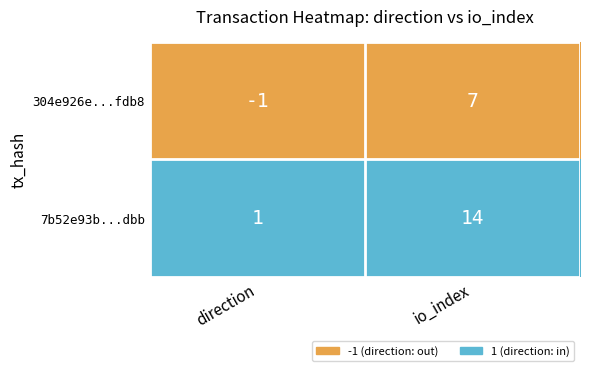

Which series has the largest range (max minus min)?

7b52e93b...dbb